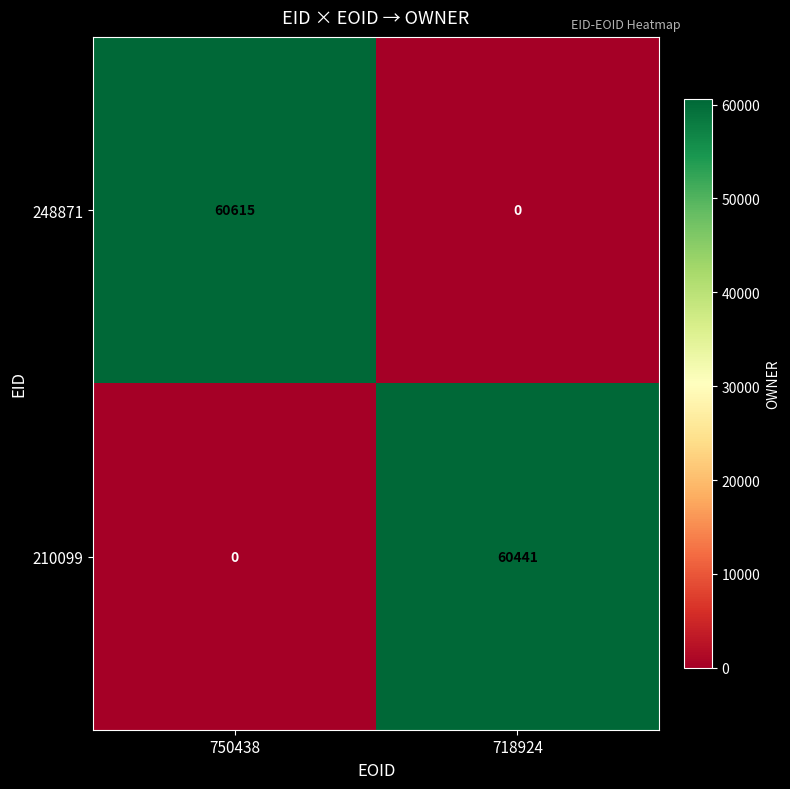

What is the difference between the highest and lowest values at 750438?

60615